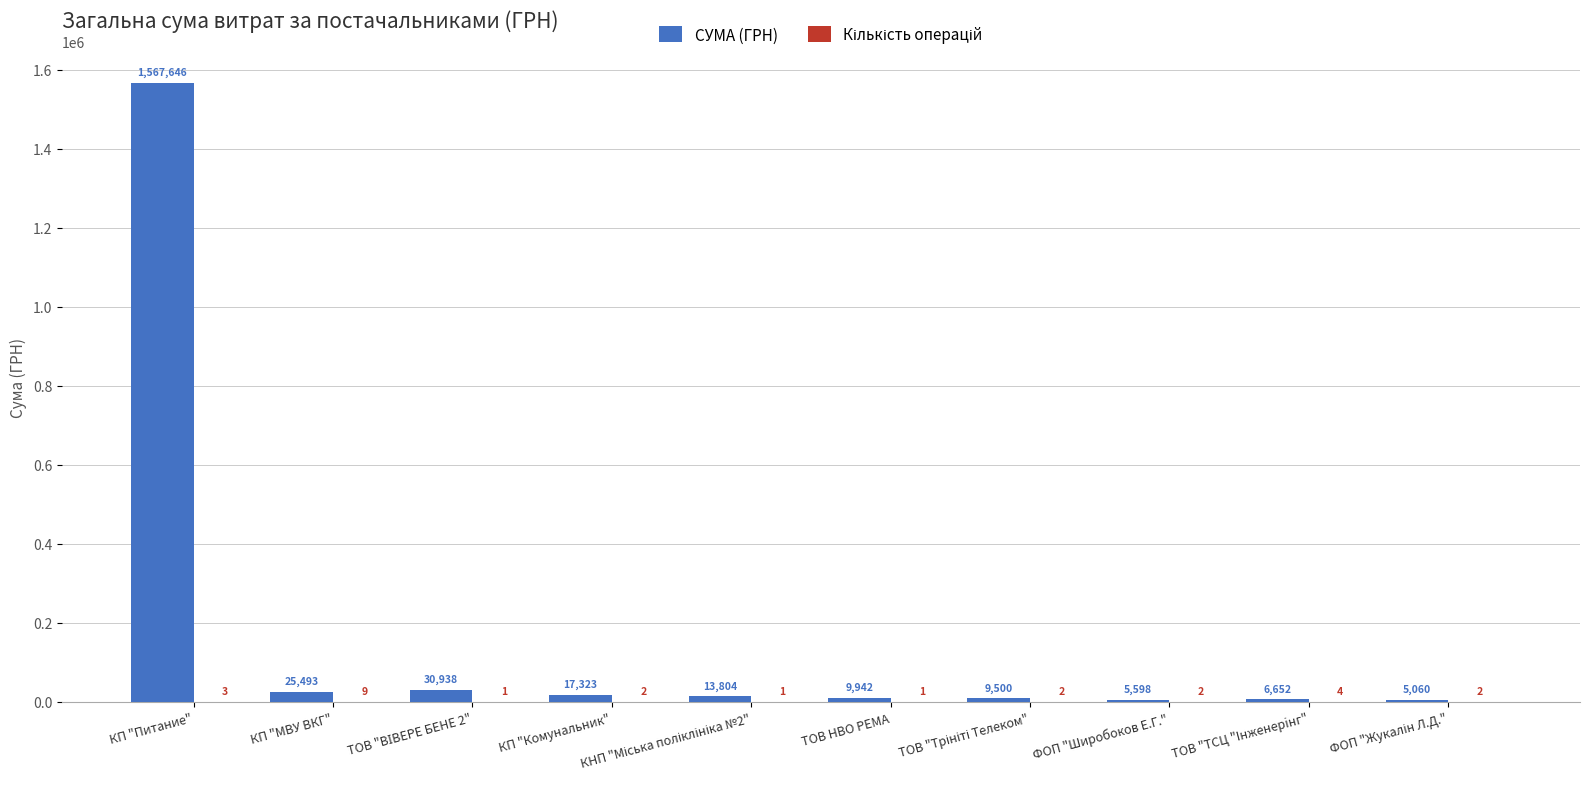

Which series has the largest total across all categories?

СУМА (ГРН)